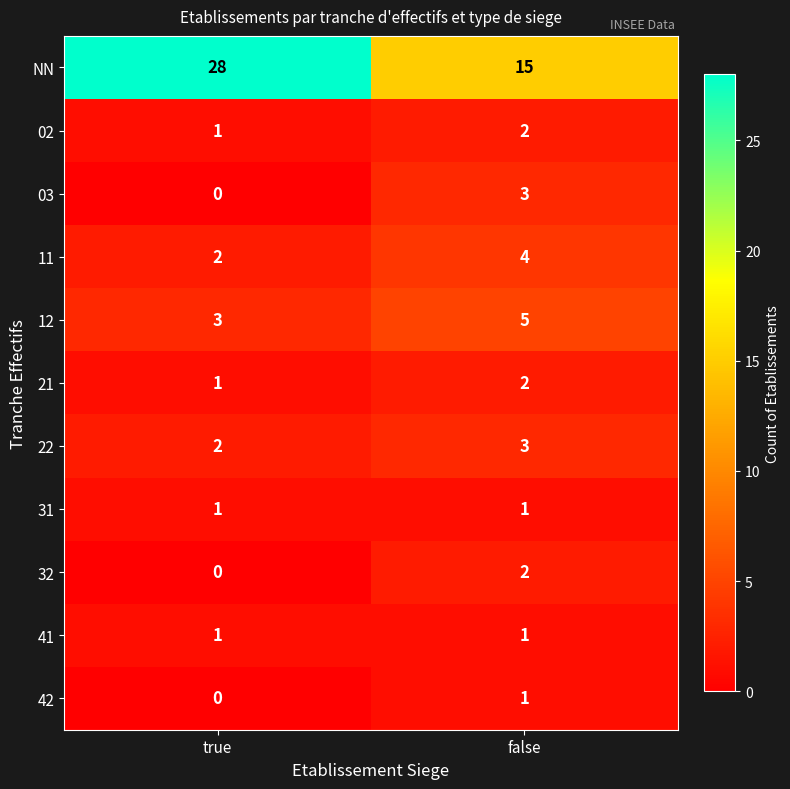

How many series are shown in this chart?

11